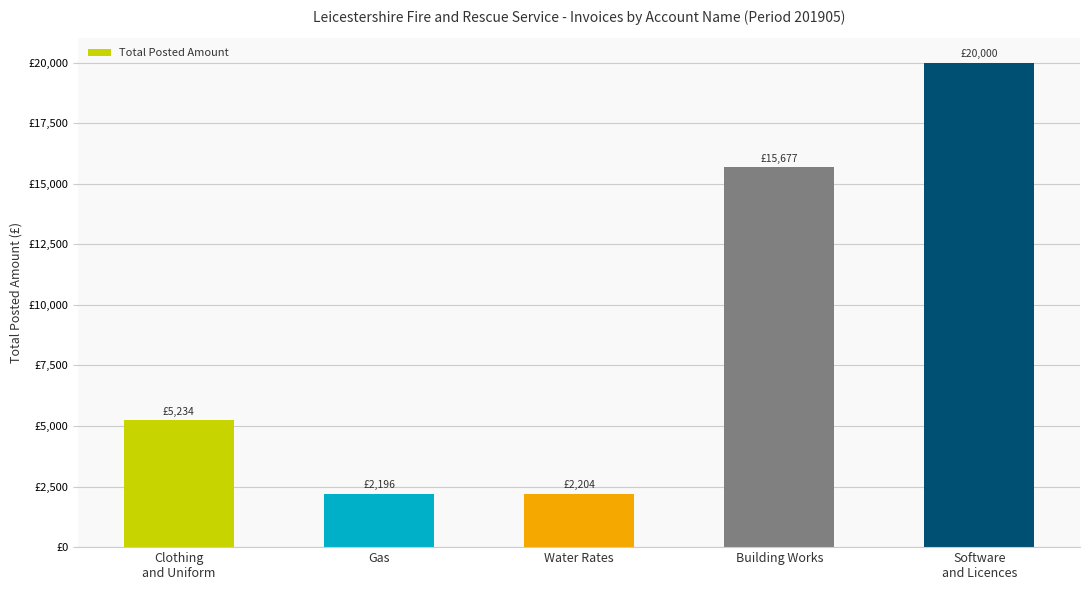

What is the change in value from Water Rates to Building Works?

+13473.1